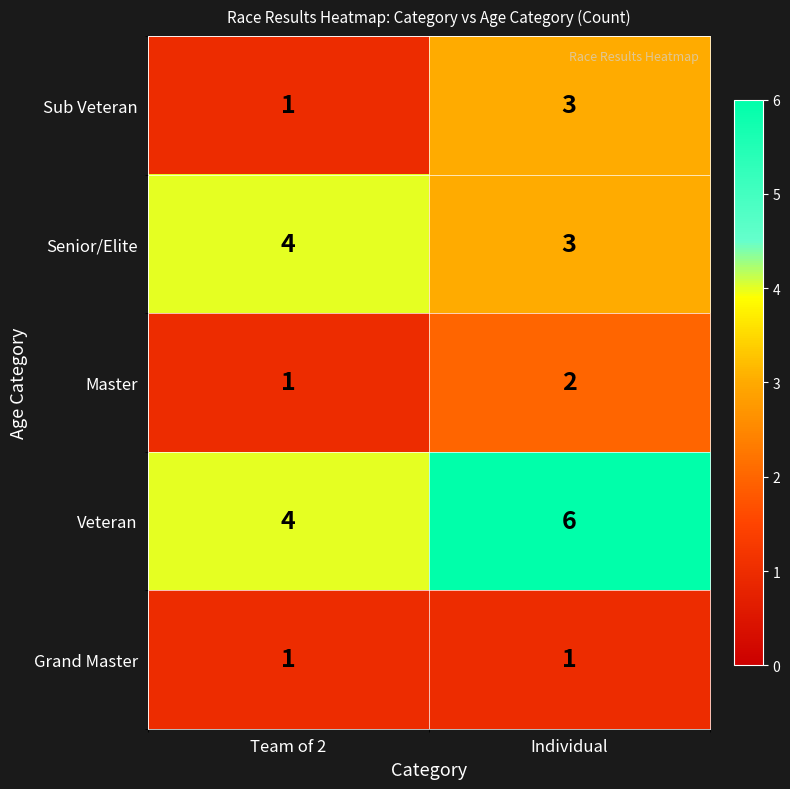

What is the average value of the Senior/Elite series?

4